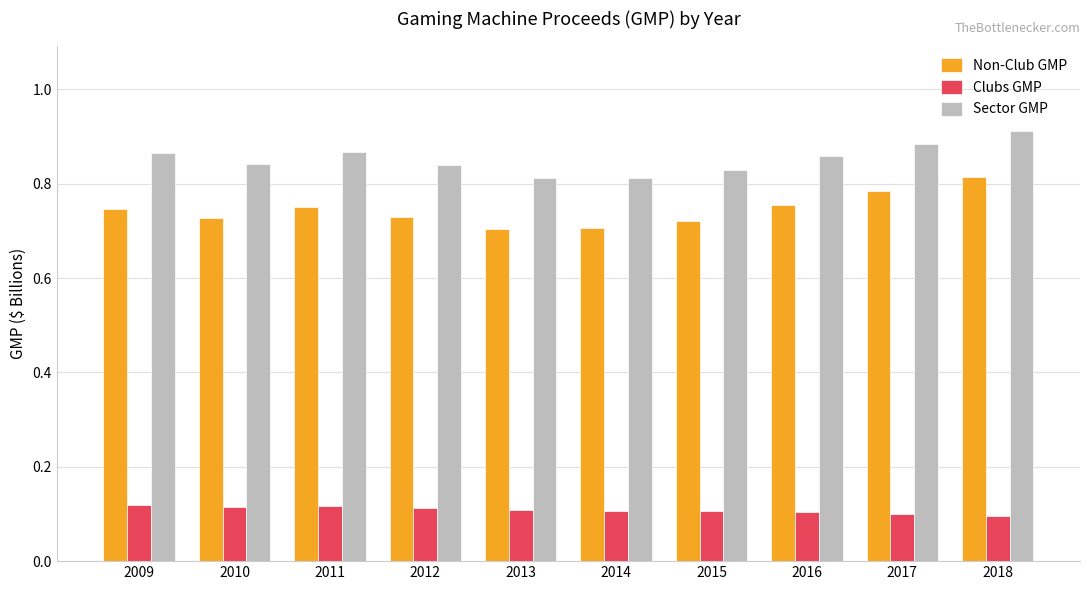

Are the bars horizontal?

No